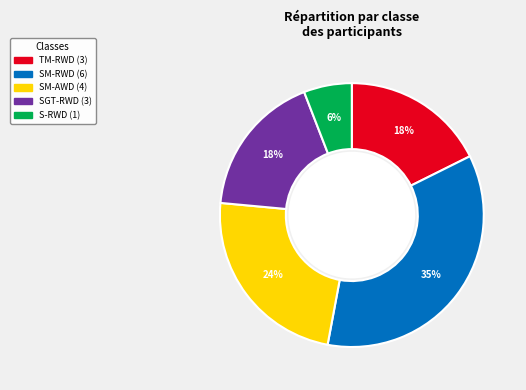

Is there a majority slice in this chart?

No